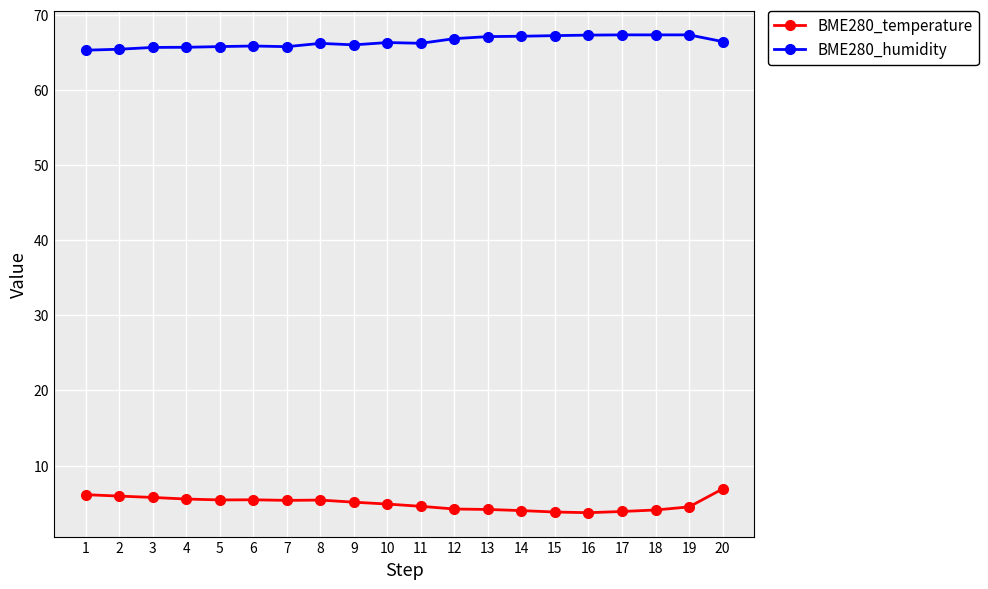

What is the maximum value for BME280_temperature?

6.9